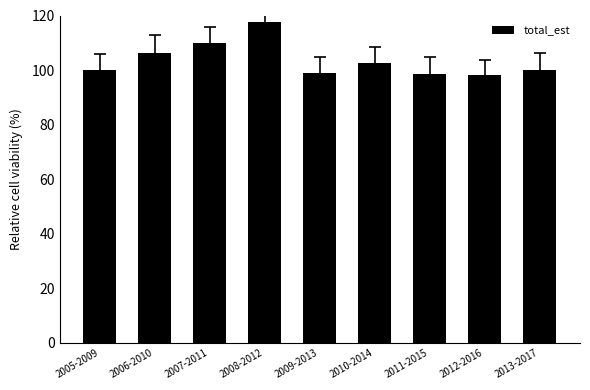

What is the sum of the values at 2008-2012 and 2010-2014?

220.3